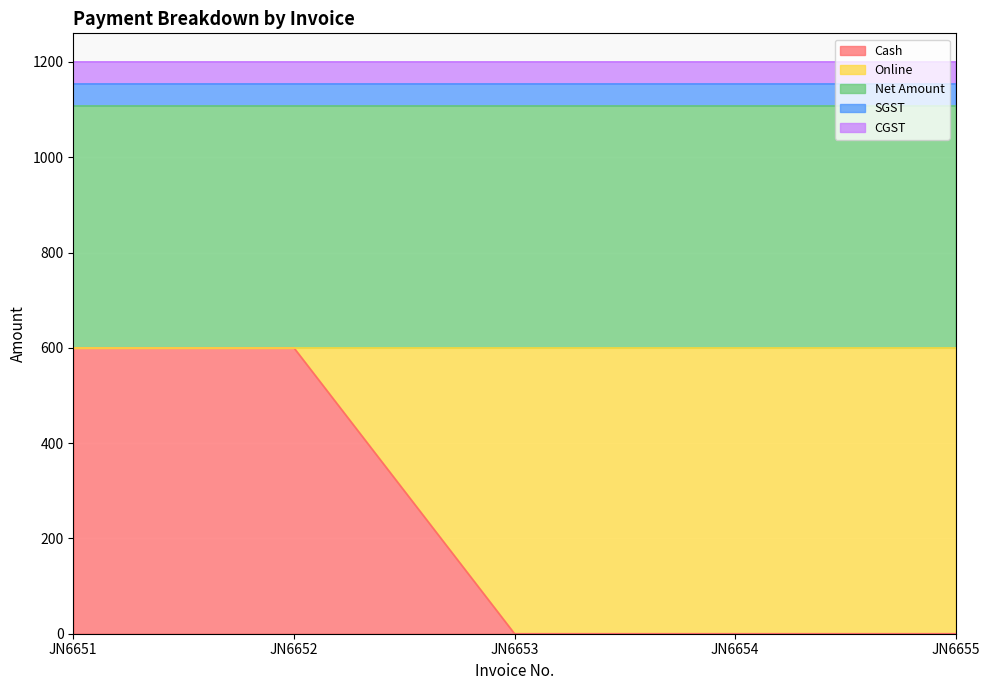

What is the sum of the Net Amount values at JN6651 and JN6652?

1017.0